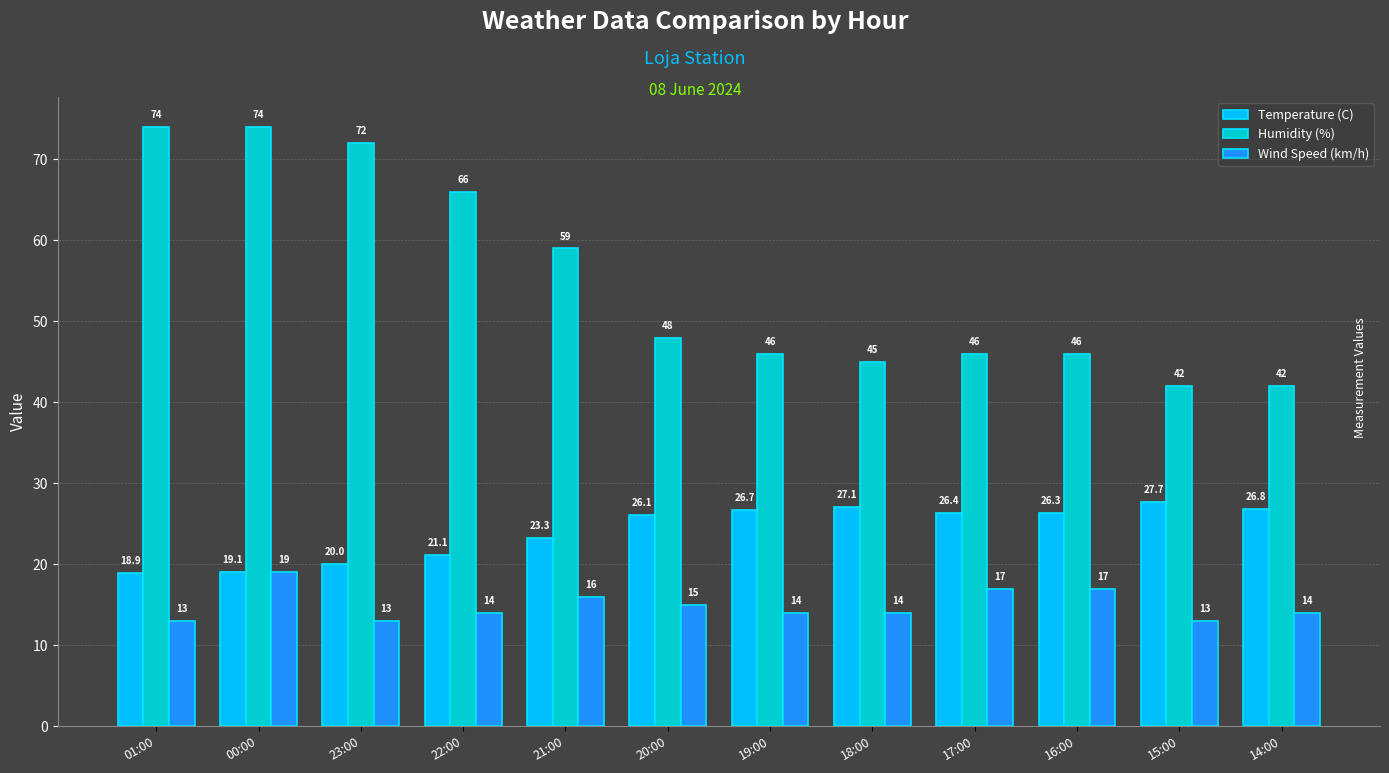

At which label does Wind Speed (km/h) reach its peak?

00:00